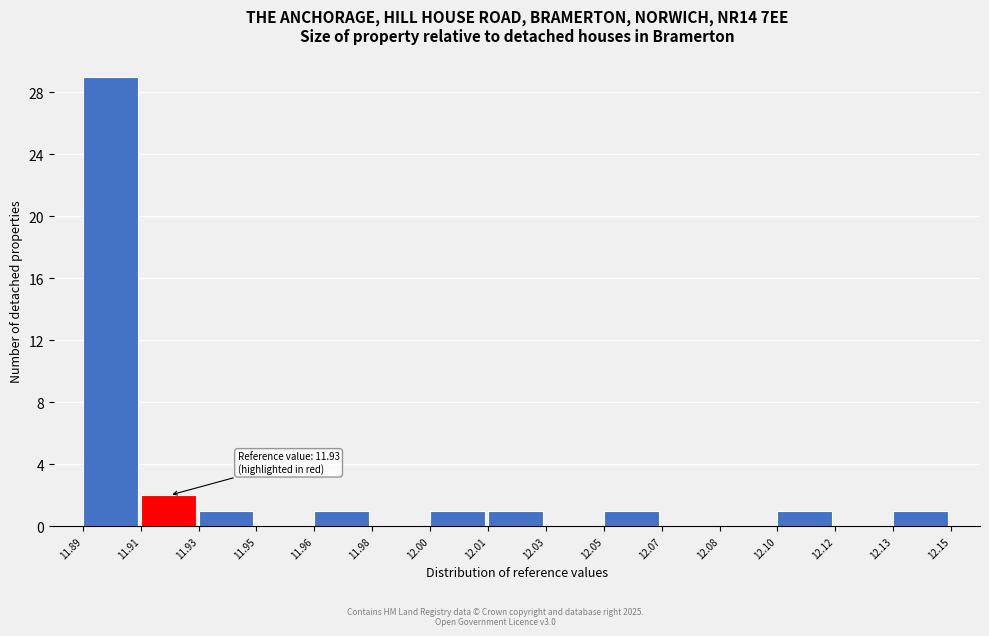

Reading right to left, transcribe all the data shown in this chart.

12.13=1	12.12=0	12.10=1	12.08=0	12.07=0	12.05=1	12.03=0	12.01=1	12.00=1	11.98=0	11.96=1	11.95=0	11.93=1	11.91=2	11.89=29